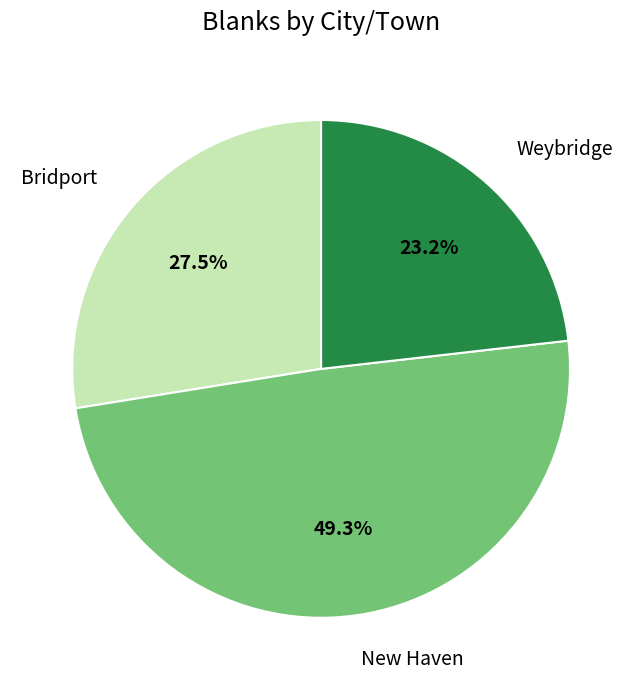

Which slice is the largest?

New Haven